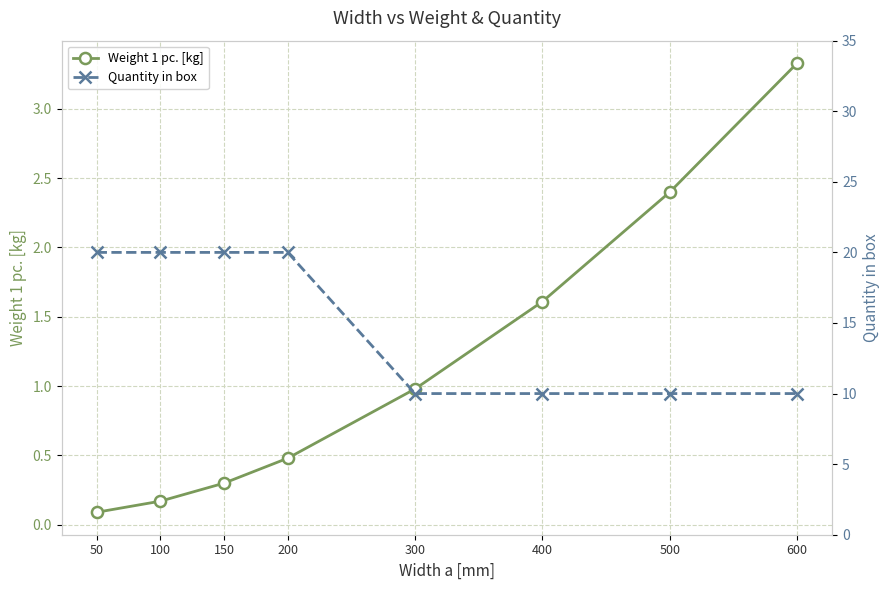

What is the lowest value of the Weight 1 pc. [kg] series?

0.1